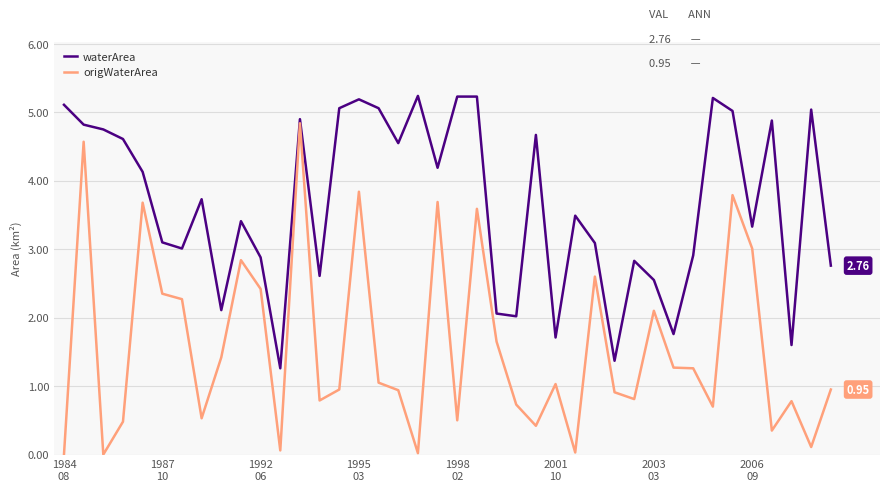

List the series in order of their peak value, highest first.

waterArea, origWaterArea